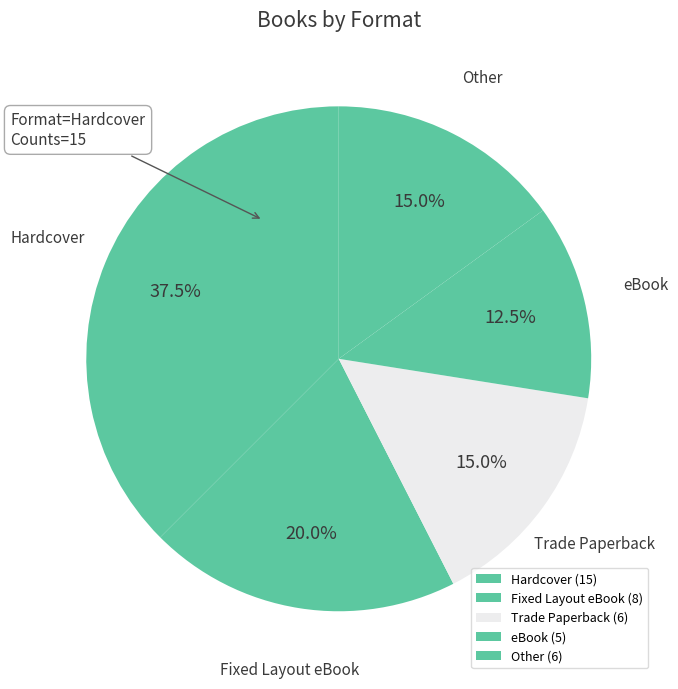

Which has a higher value, Fixed Layout eBook or eBook?

Fixed Layout eBook